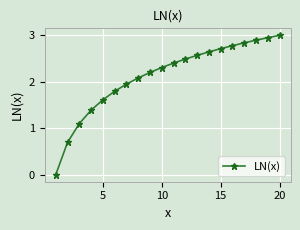

How many data points are less than 2?

7